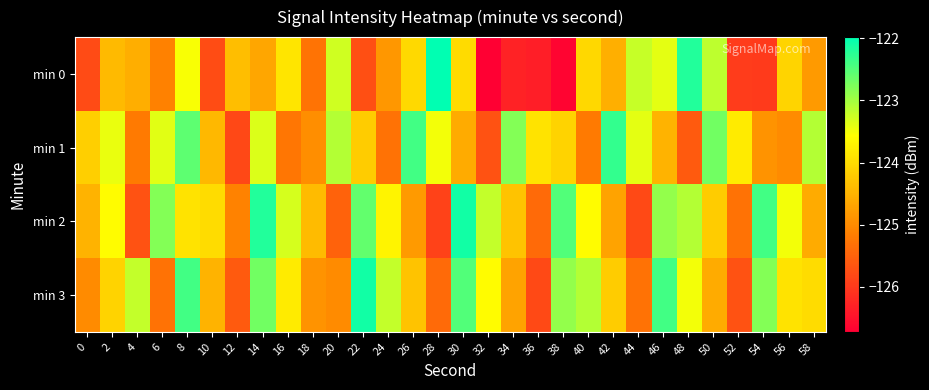

What is the greatest value displayed?

-122.0